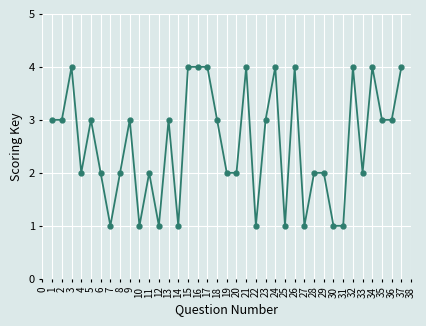

True or false: there are more than 2 points higher than both neighbors.

True